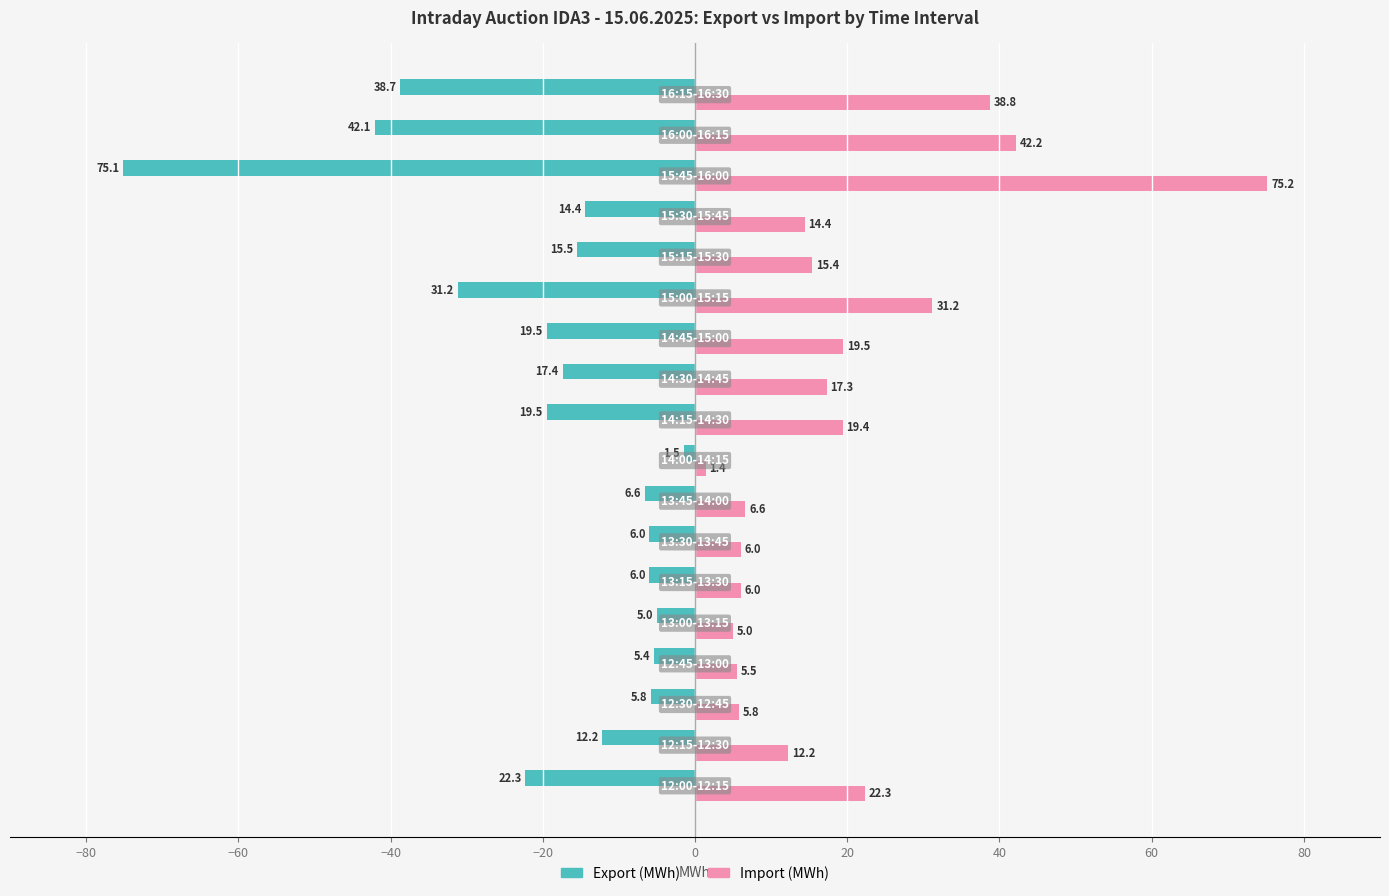

What is the minimum value for Import (MWh)?

1.4